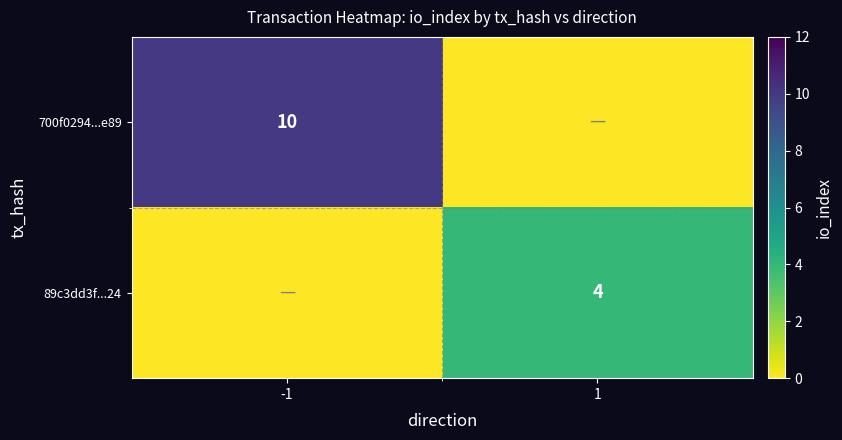

Count the number of data series in this chart.

2